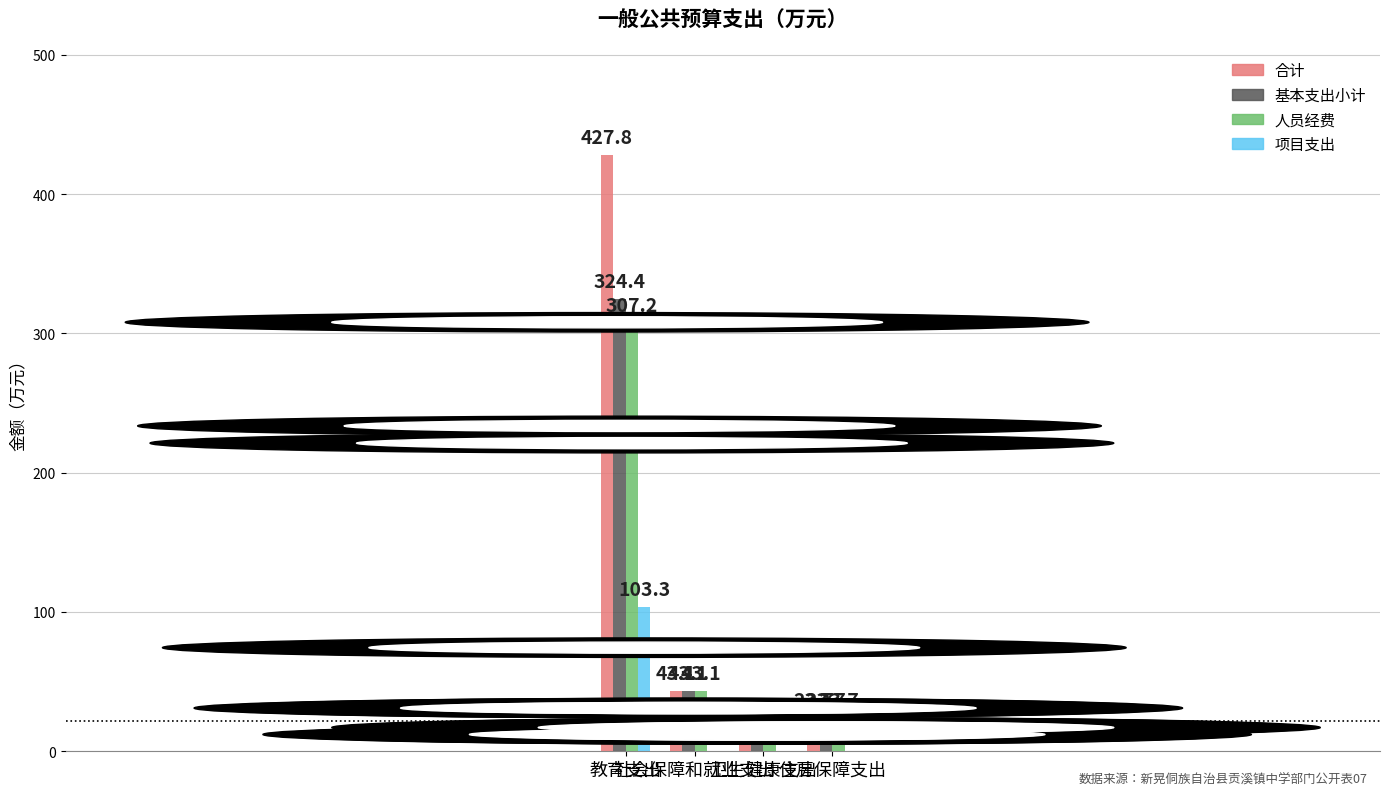

What are all the series names shown in the legend?

合计, 基本支出小计, 人员经费, 项目支出